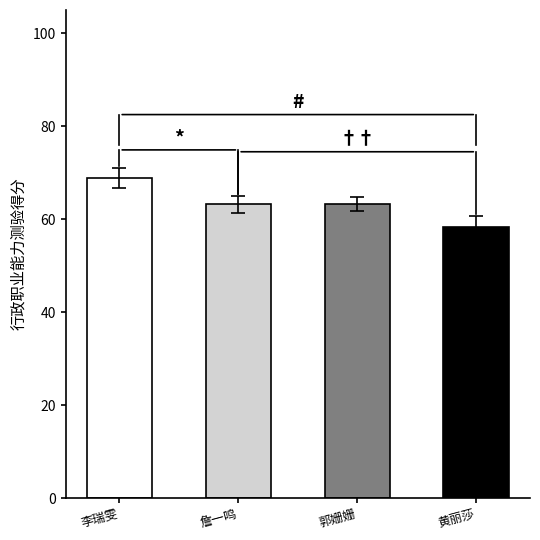

The value of 行政职业能力测验 at 孙雅坤 is 25.0. True or false?

False